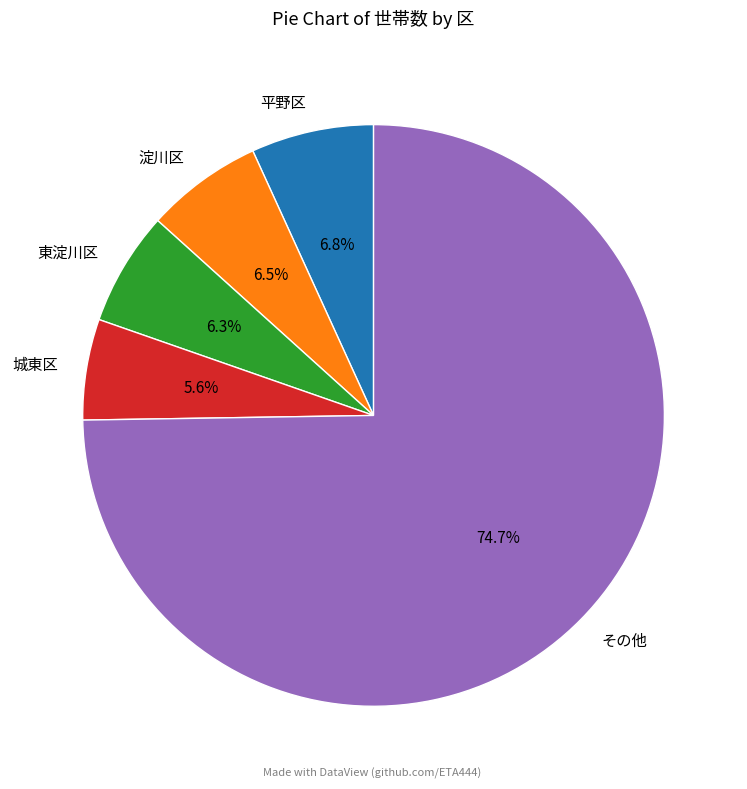

What portion of the pie excludes 平野区?

93.2%